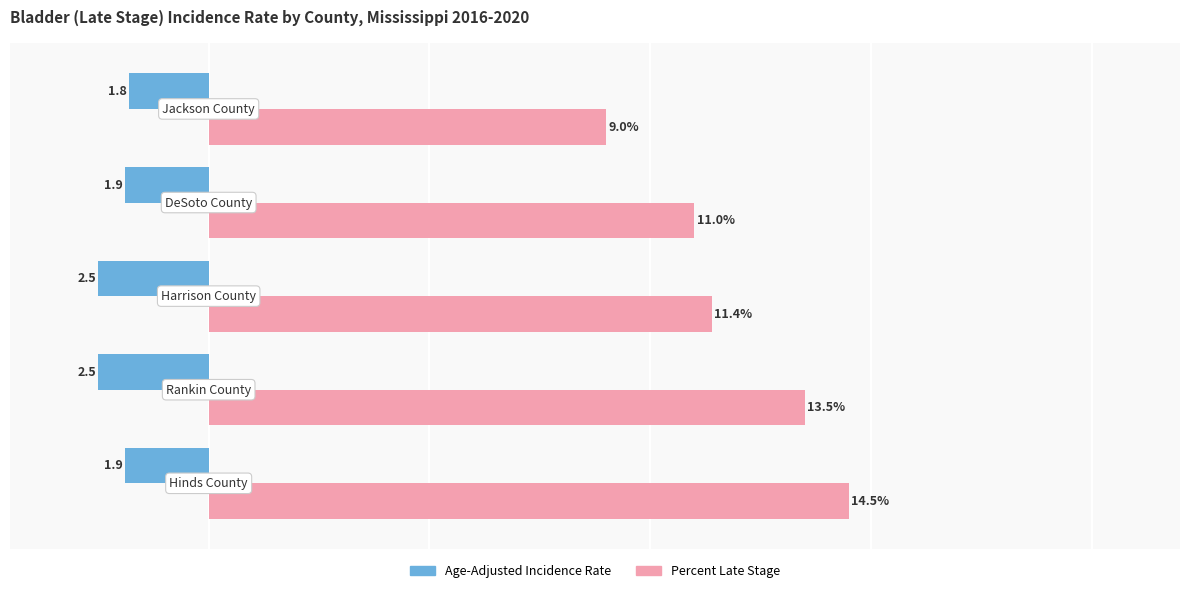

Which series has the widest spread of values?

Percent Late Stage